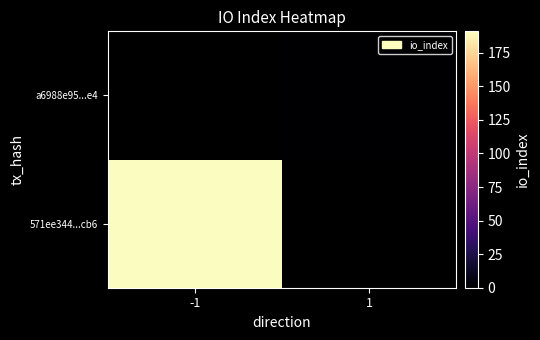

At 1, list the series in order from largest to smallest.

571ee344...cb6, a6988e95...e4